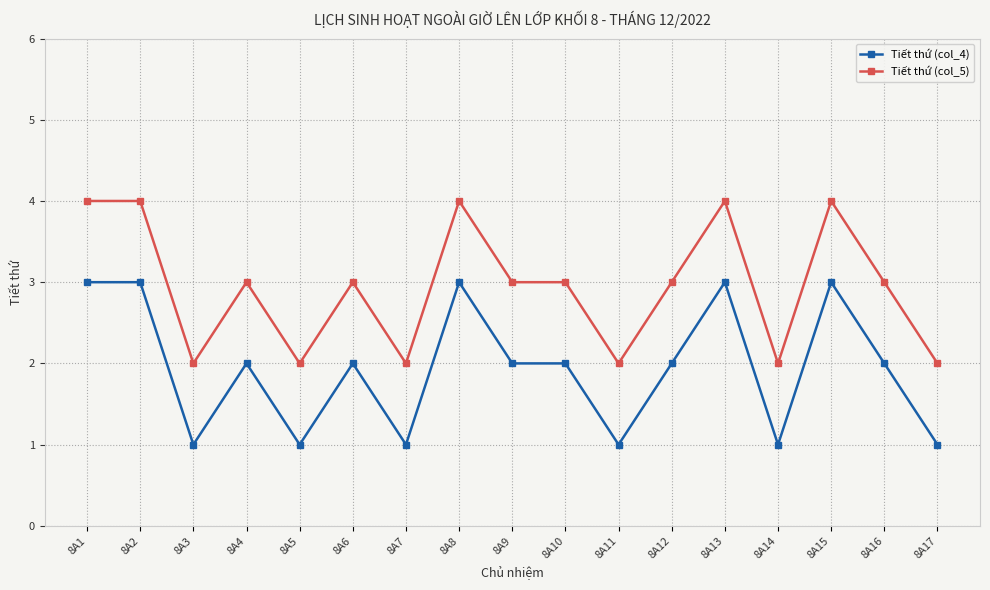

At 8A11, list the series in order from largest to smallest.

Tiết thứ (col_5), Tiết thứ (col_4)